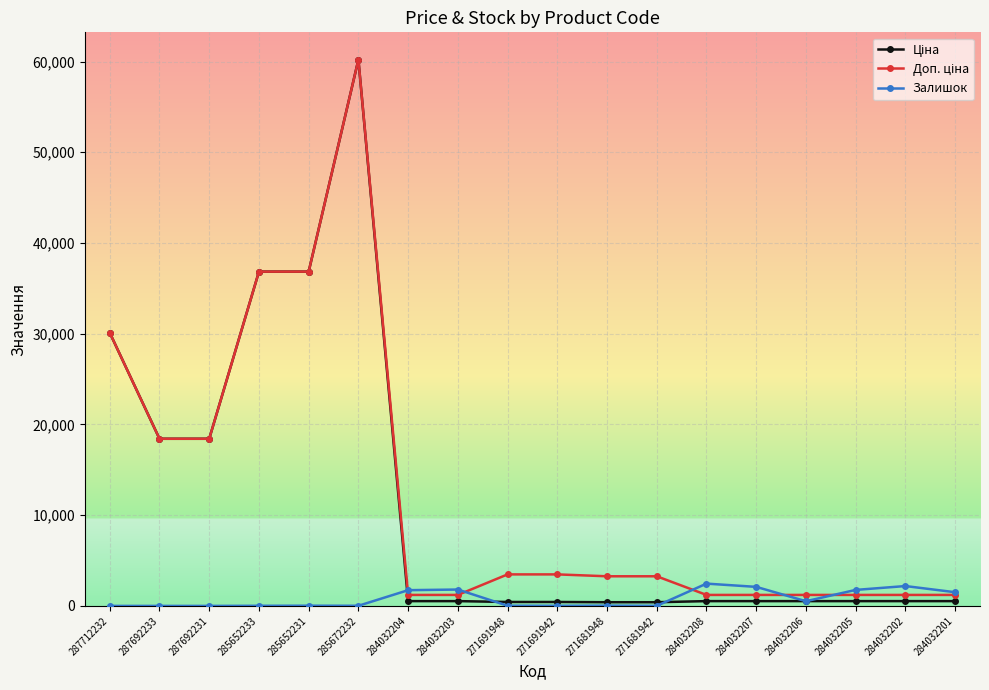

Which label corresponds to the largest value in the chart?

285672232